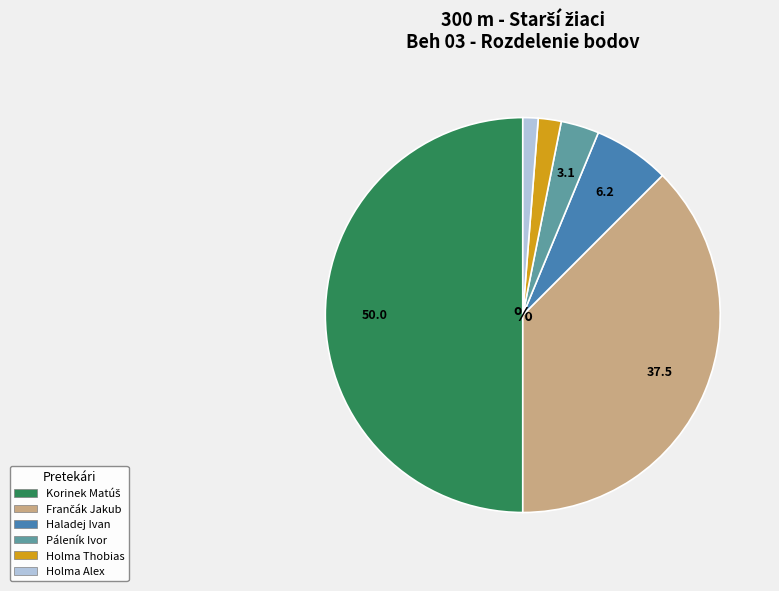

True or false: Holma Thobias accounts for 2% of the total.

True